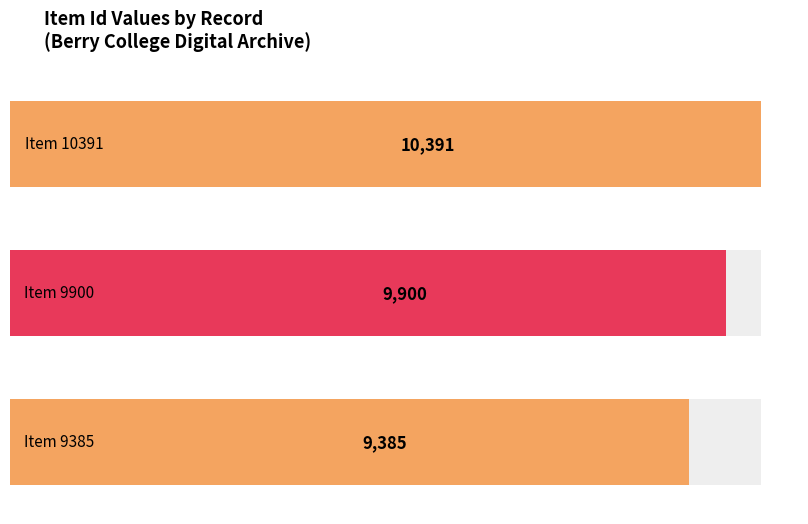

What is the difference between the maximum and minimum values?

1006